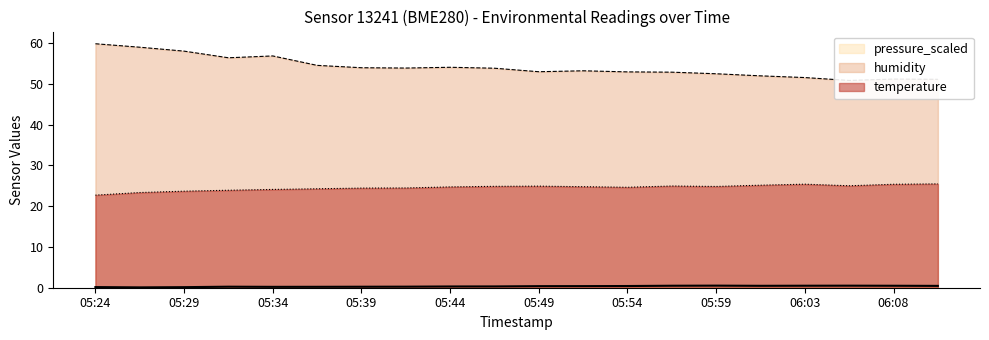

What is the average value of the pressure_scaled series?

0.3